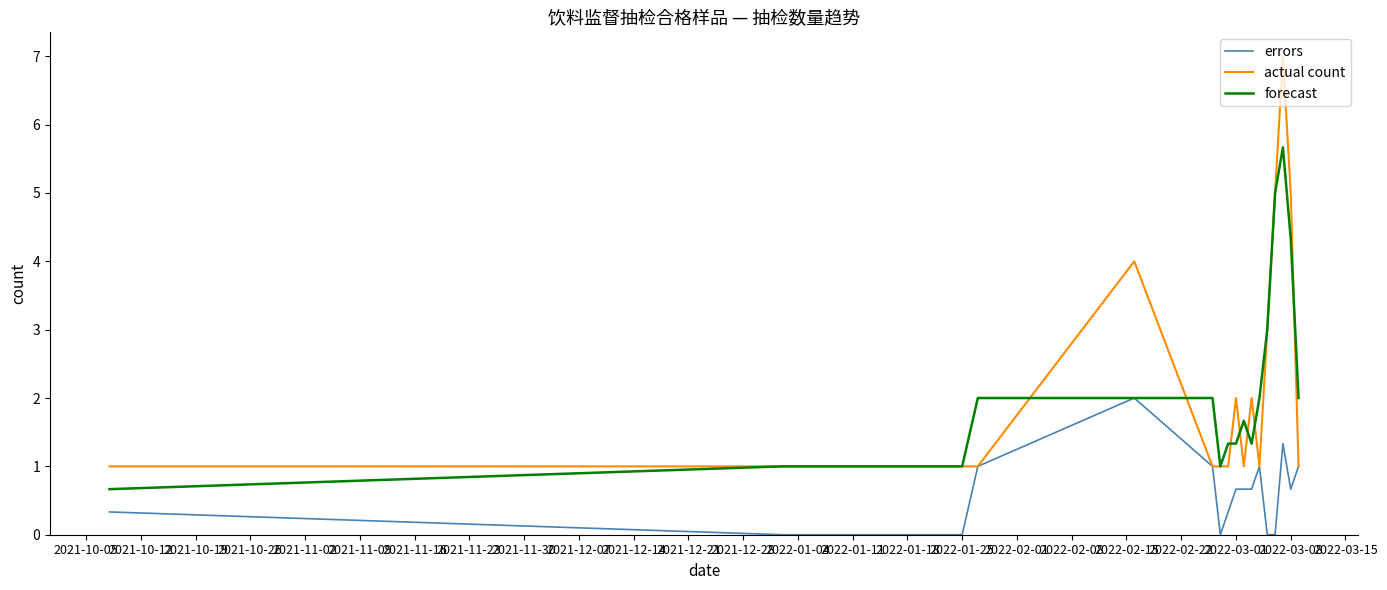

What is the greatest value displayed?

7.0